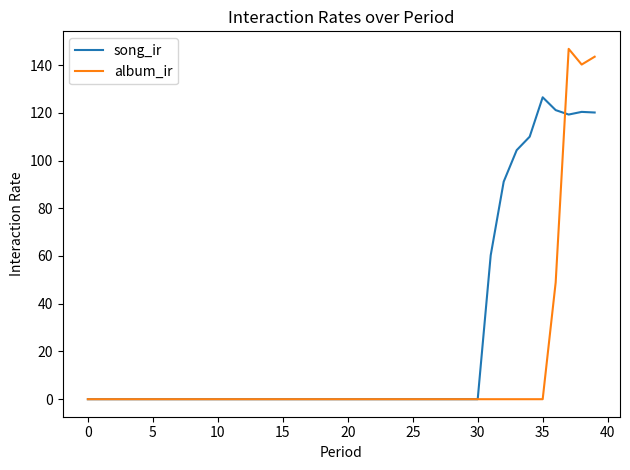

Which series has the largest range (max minus min)?

album_ir